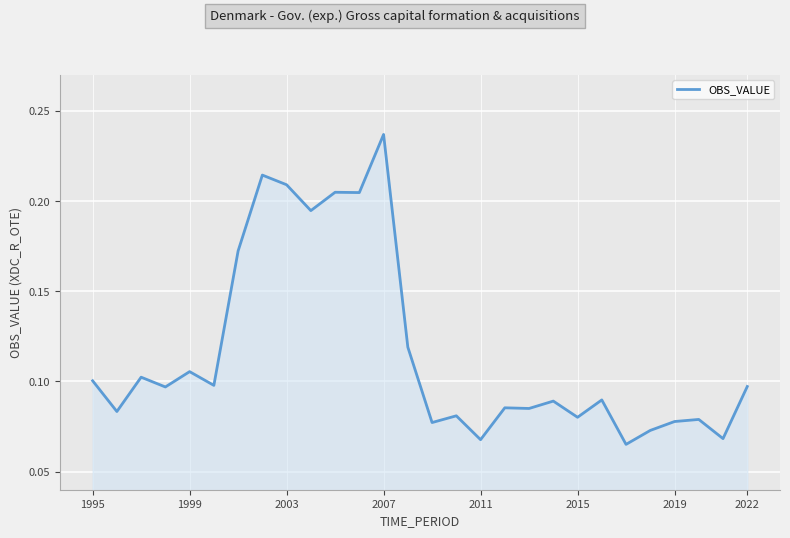

What is the value of the 5th point from the left?

0.1